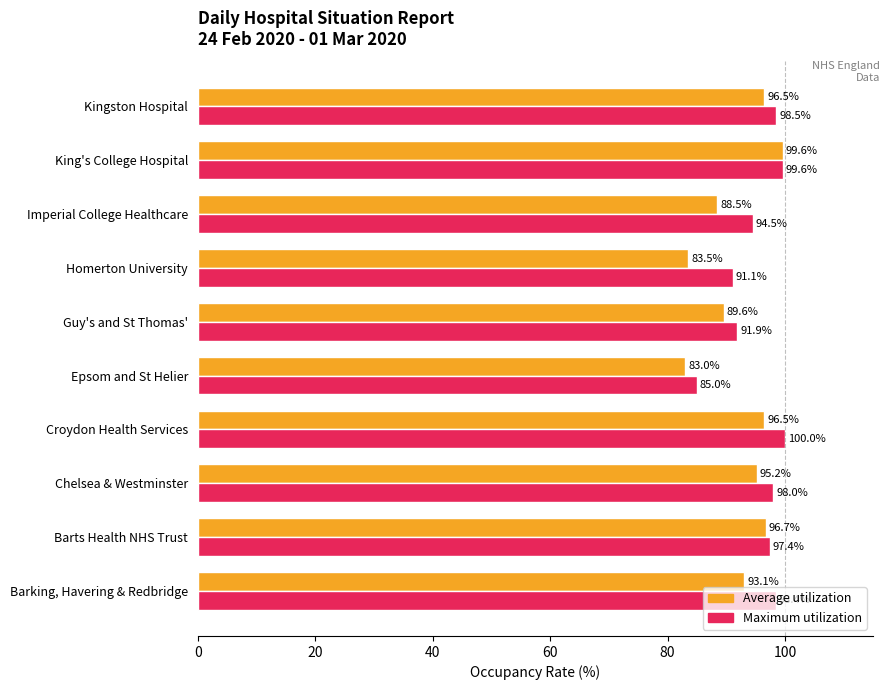

How many data points in Average utilization are less than 95?

5